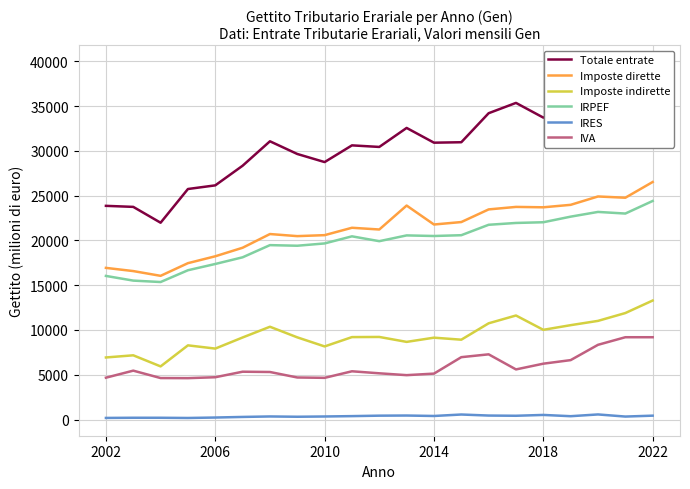

The IVA series shows 6436.0 at 2010. True or false?

False